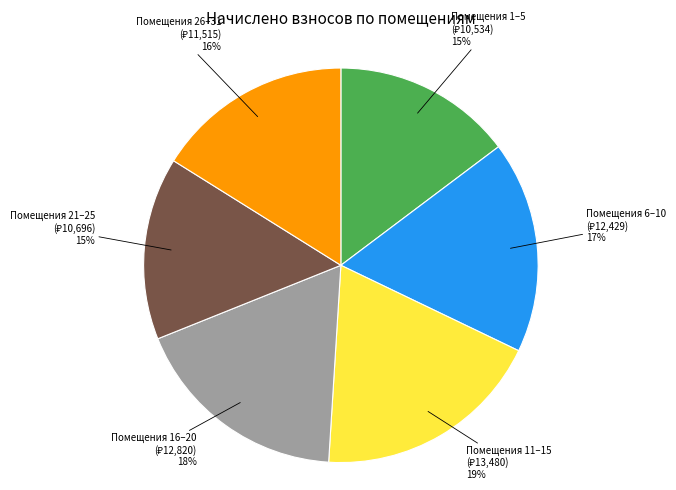

How many segments does this pie chart have?

6